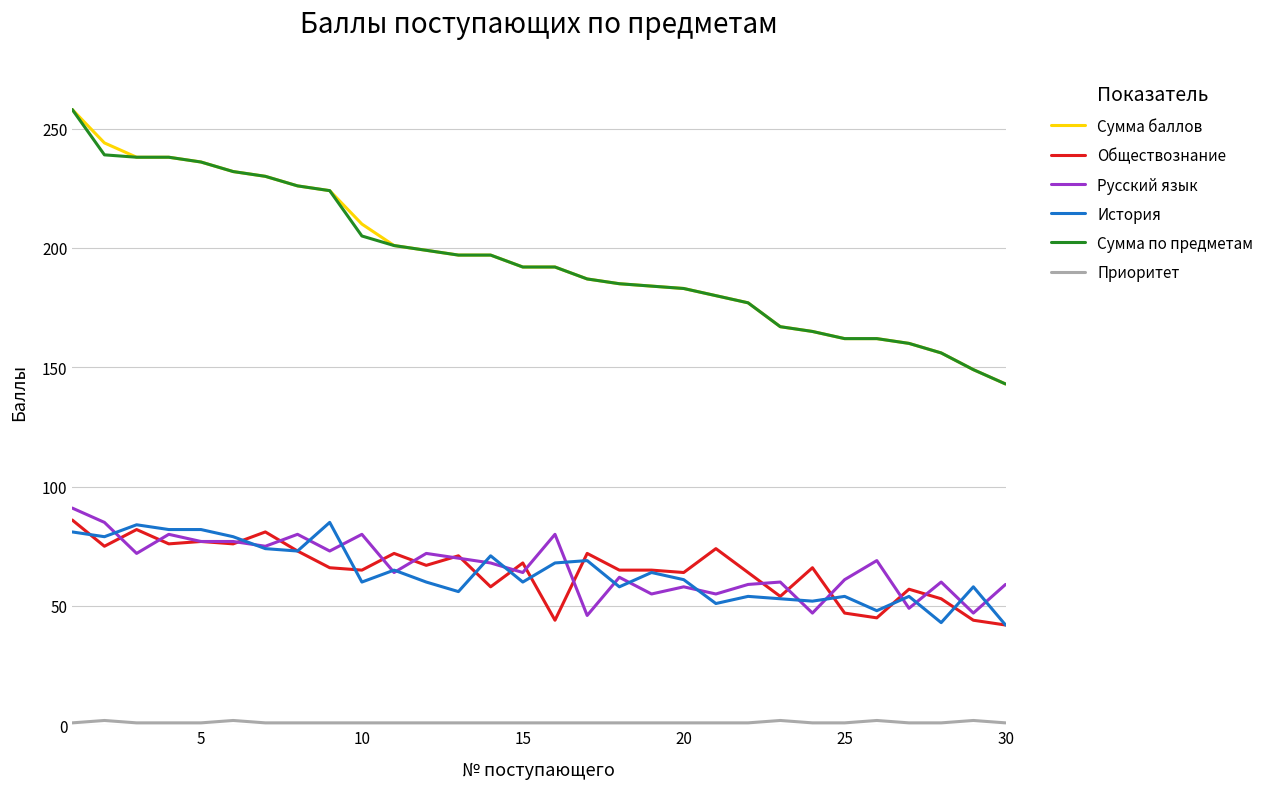

True or false: Сумма баллов and История cross at least once.

False